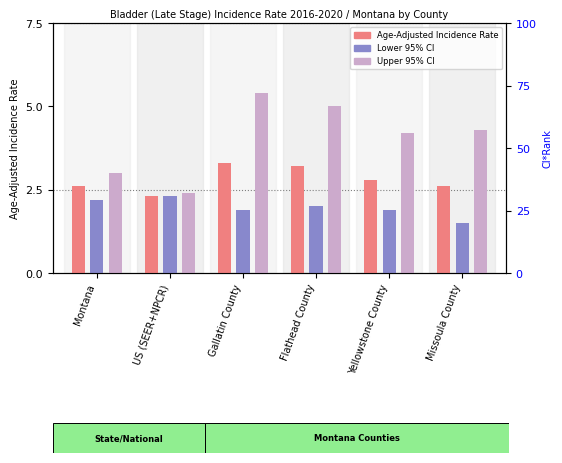

Which label corresponds to the smallest value in the chart?

Missoula County